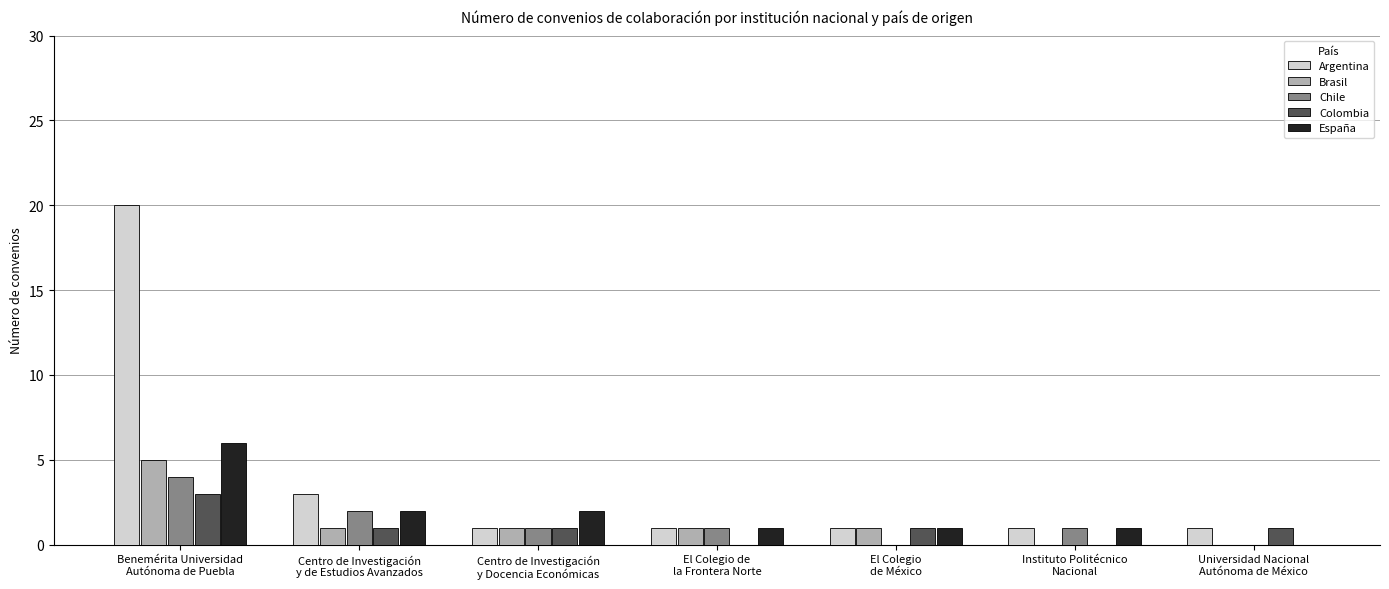

What is the greatest value displayed?

20